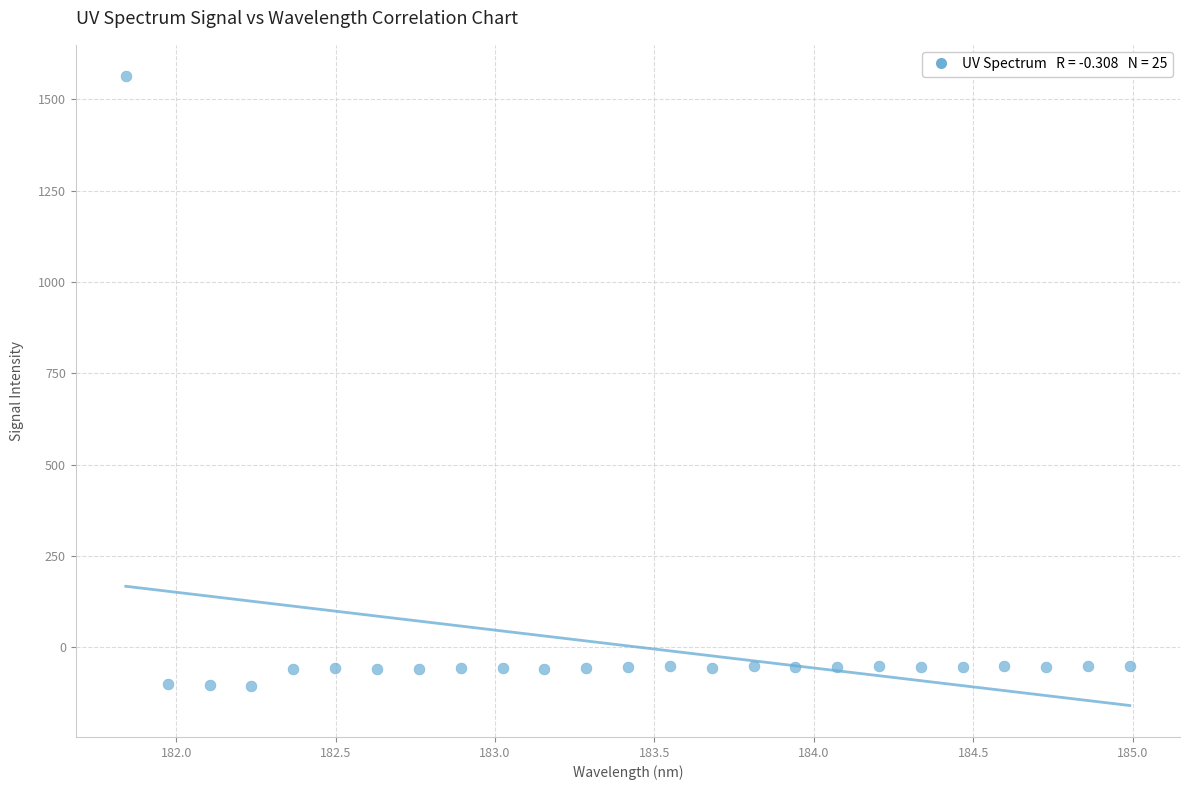

What is the range of X values (max minus min)?

3.1